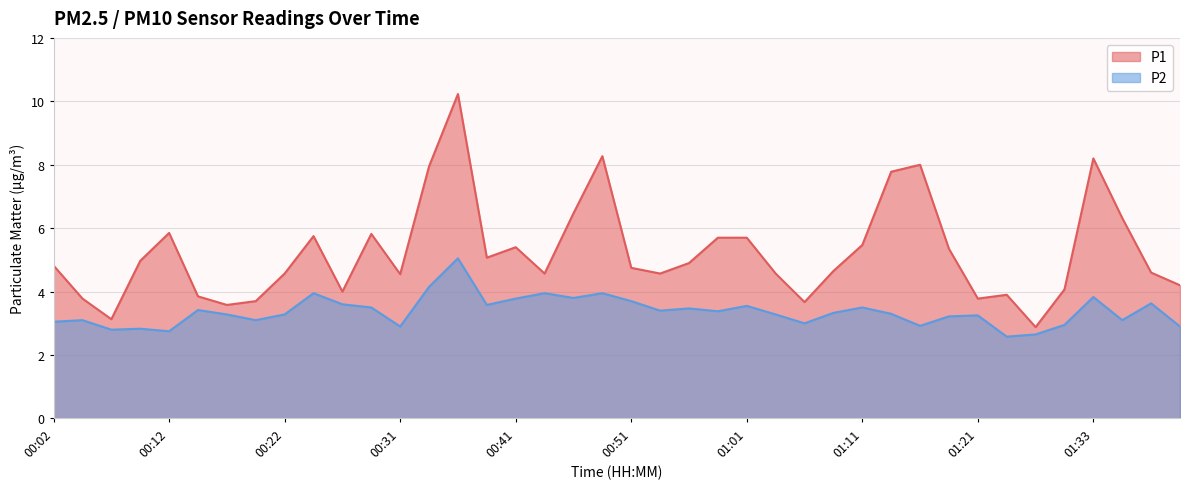

Does the chart display data point markers on the line(s)?

No